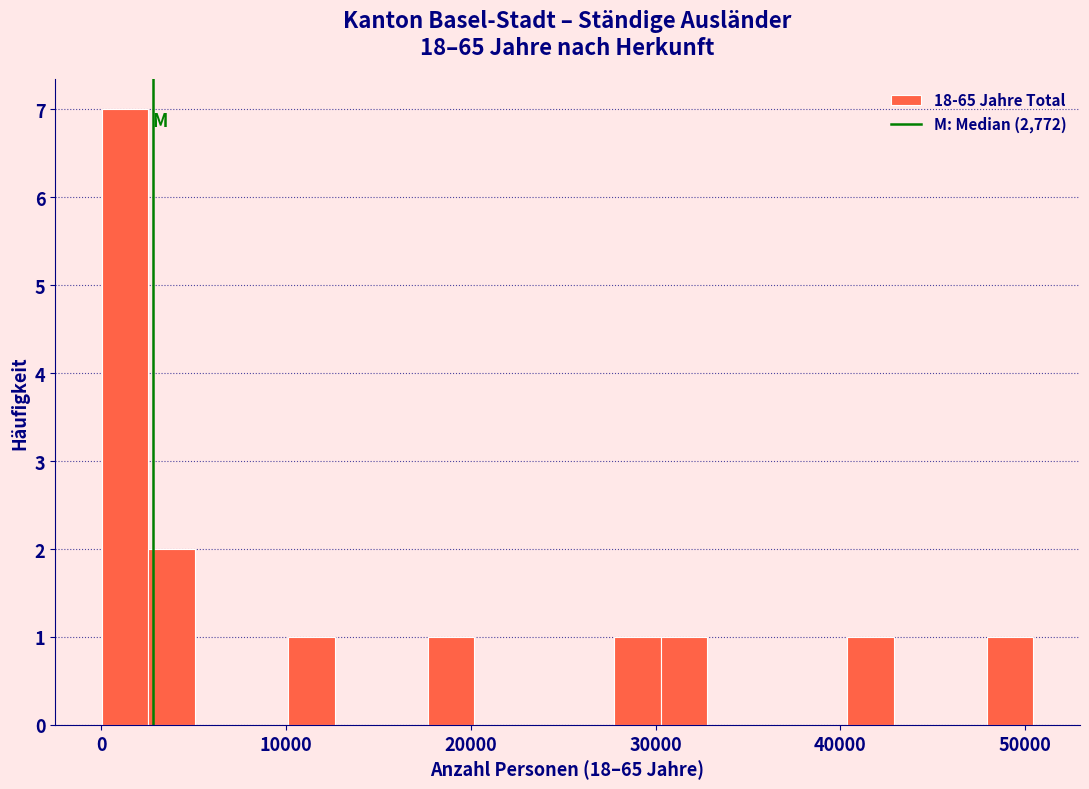

Read against the x-axis, roughly where is the centre of the tallest bar?

1000